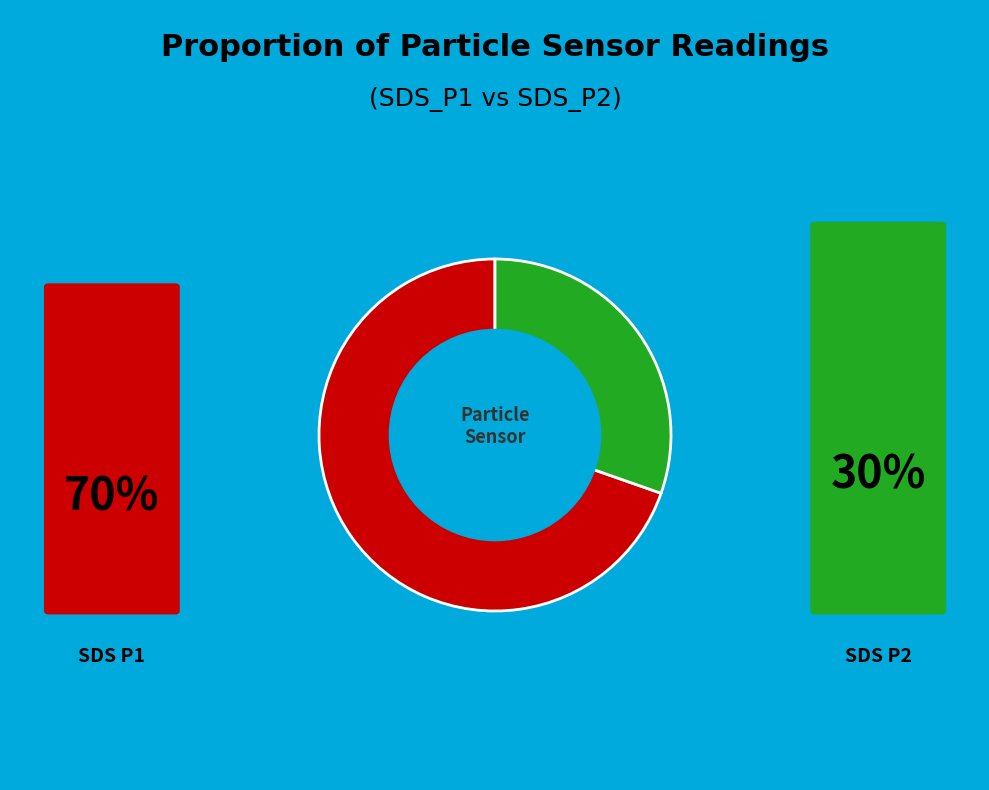

Is there any slice that represents more than half of the pie?

Yes